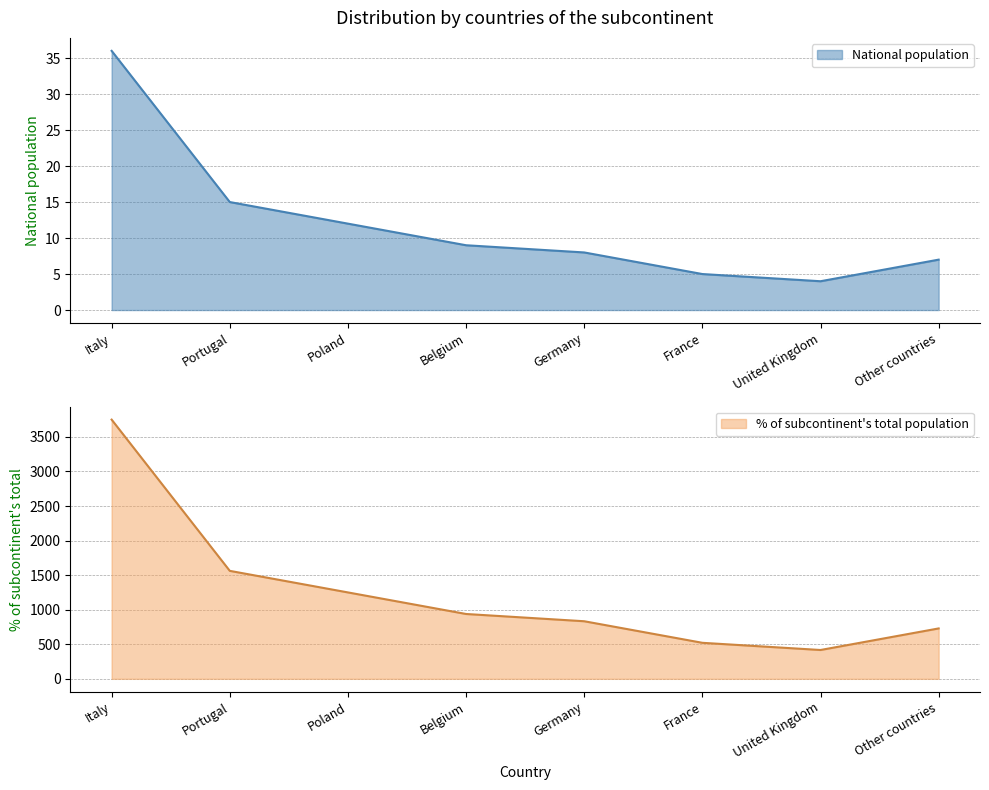

Between Belgium and Poland, which is larger?

Poland